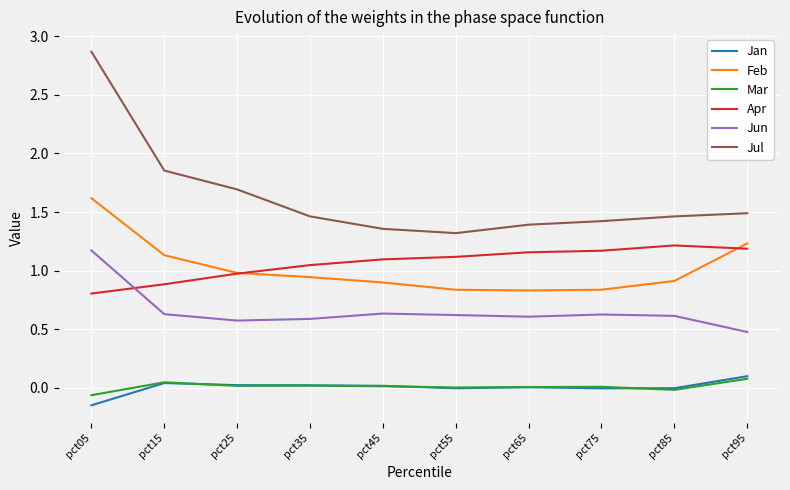

What is the greatest value displayed?

2.9